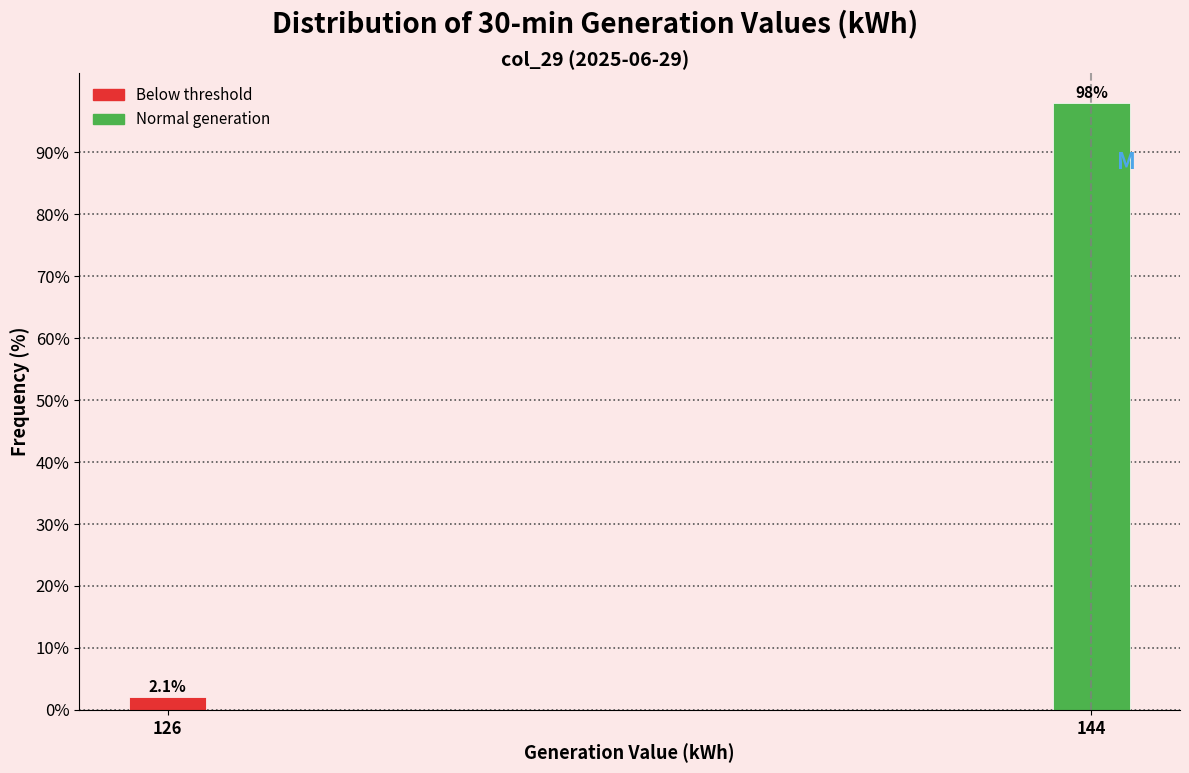

Reading left to right, list all the values displayed in this chart.

2.1	97.9